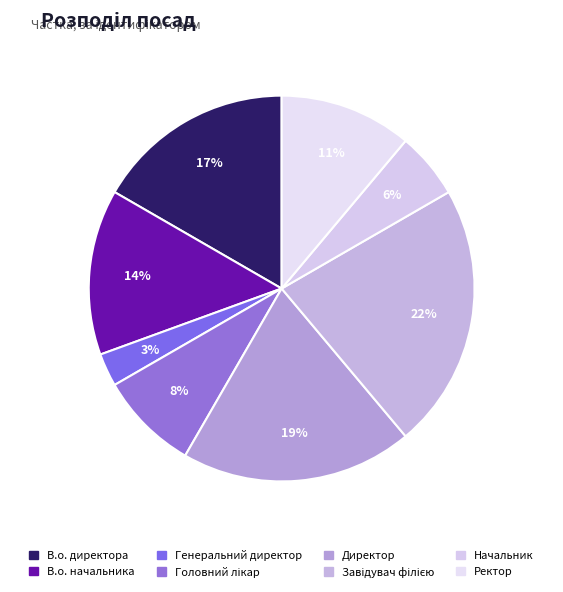

To the nearest percent, what percentage of the pie is Завідувач філією?

22%